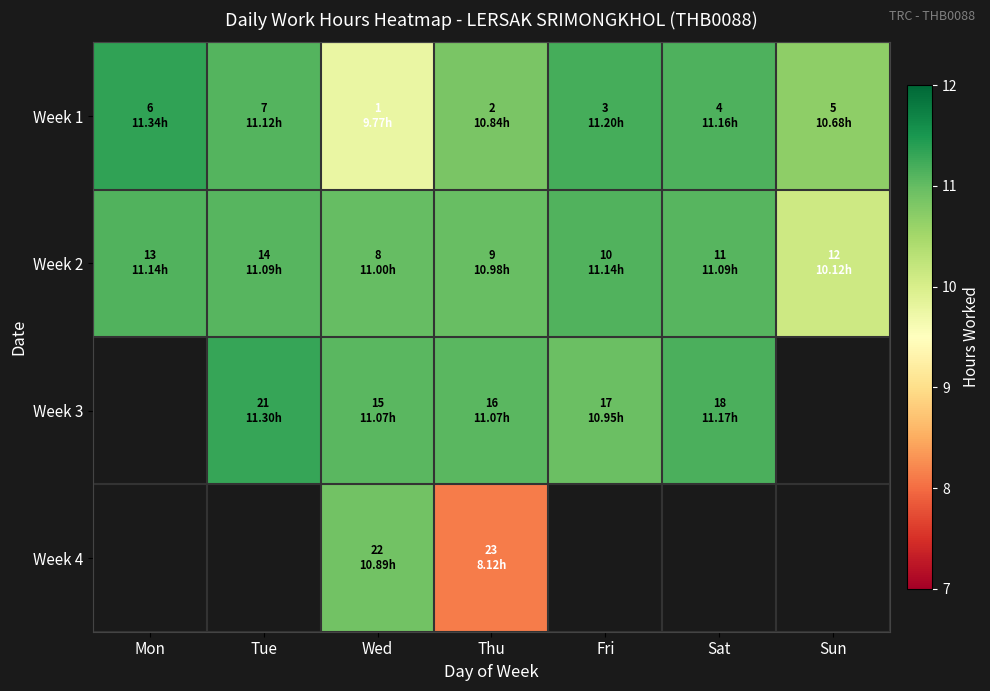

How many positive values does the Week 3 series have?

5